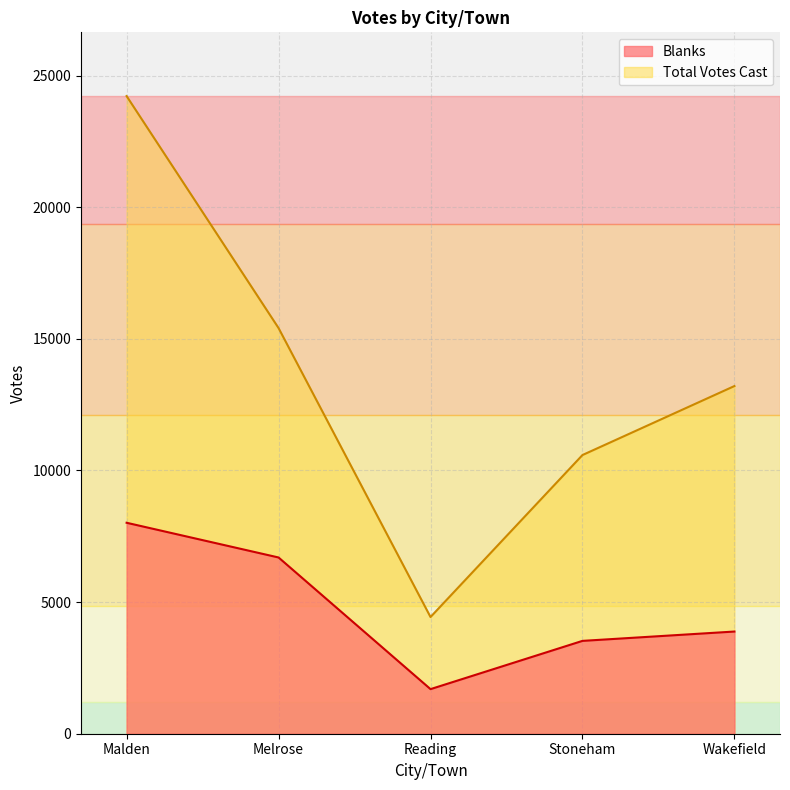

True or false: Blanks has a value of 6695 at Melrose.

True